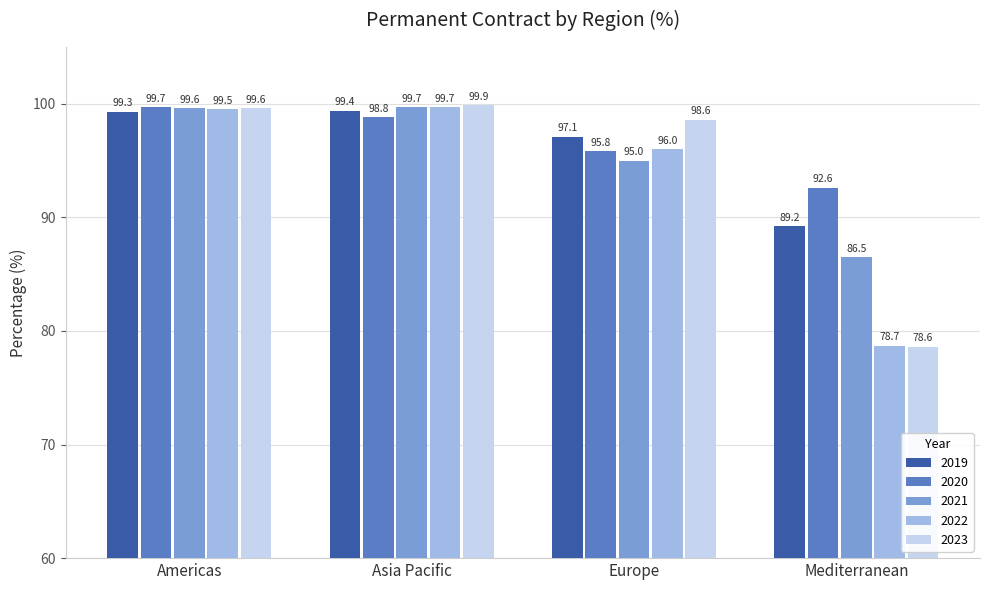

What is the average value of the 2020 series?

96.7